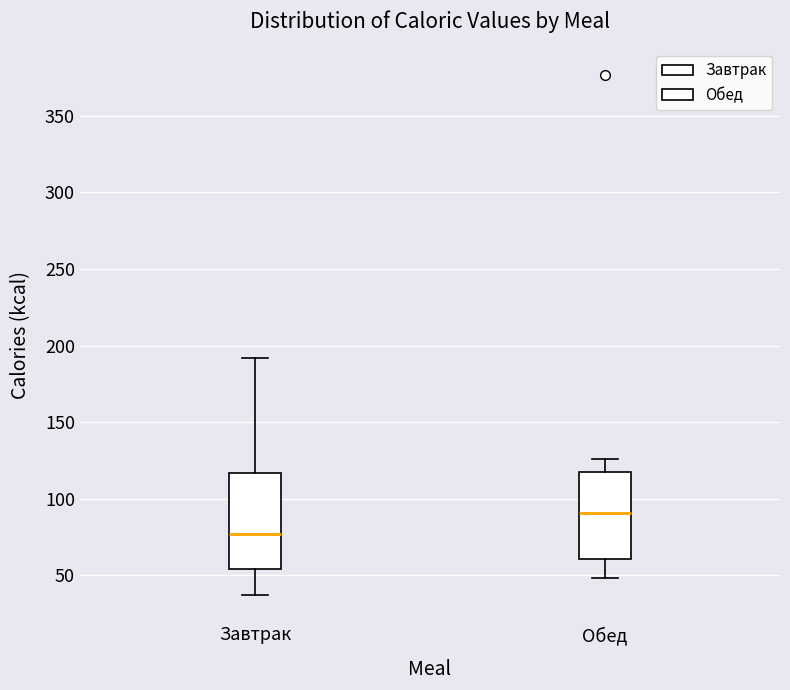

Comparing the boxes themselves (not the whiskers), which one is the tallest?

Завтрак